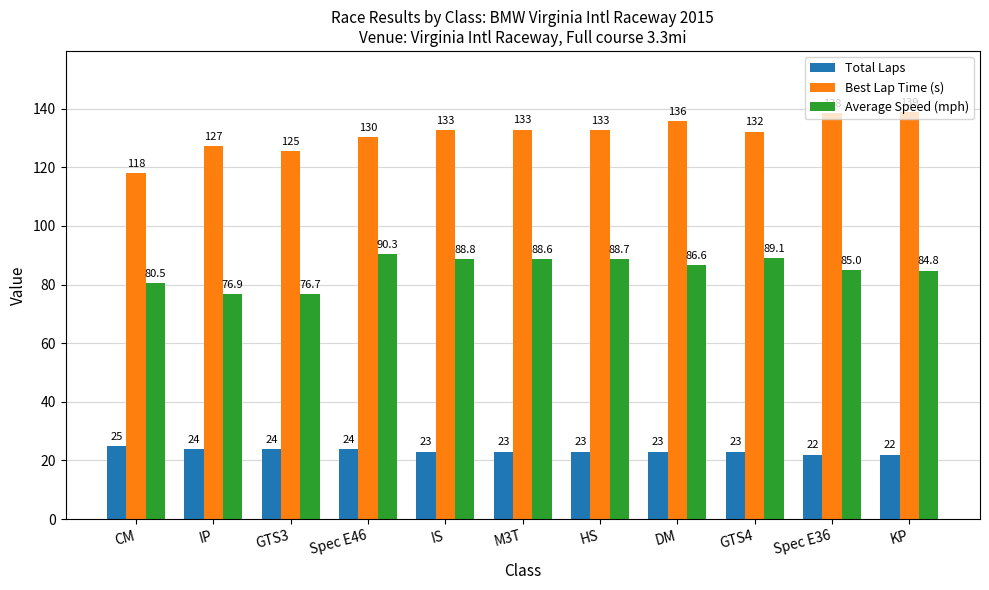

What position from the right is M3T?

6